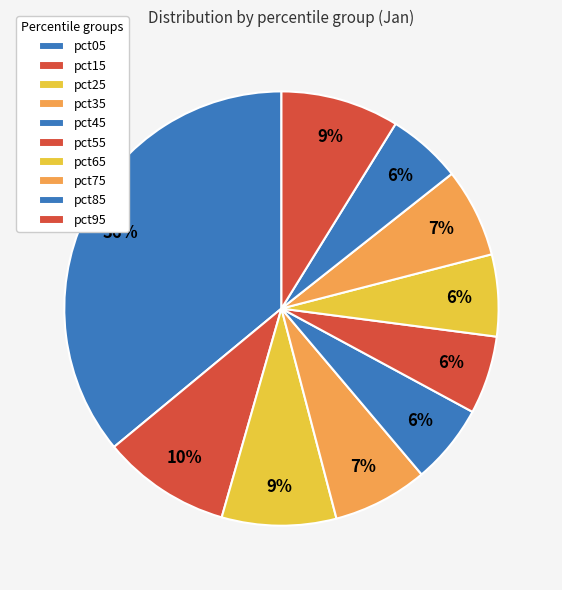

True or false: pct55 accounts for 1% of the total.

False